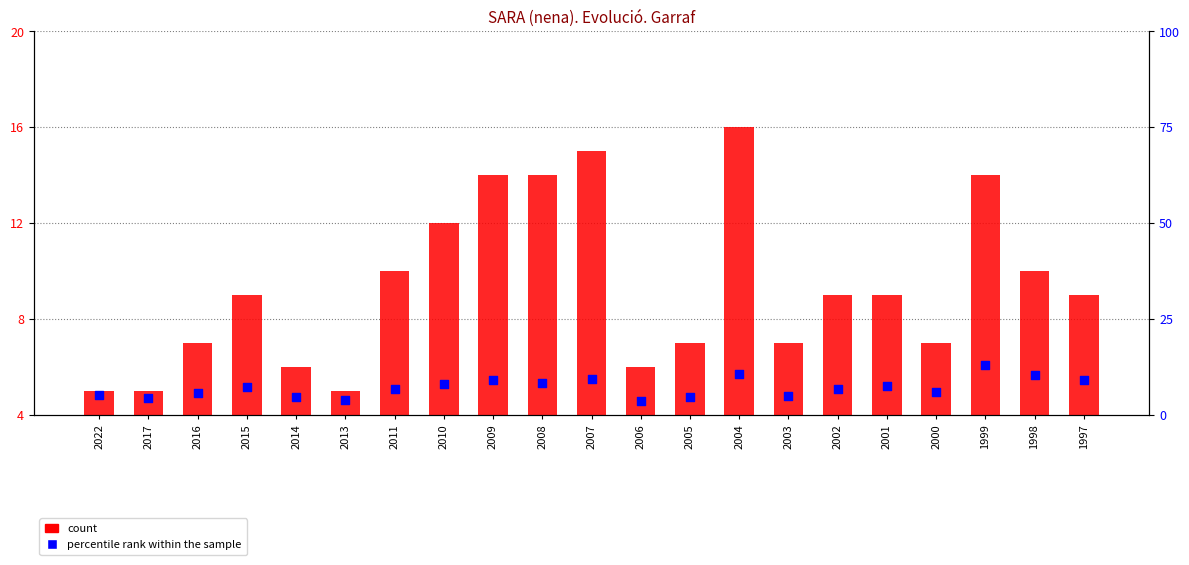

Which series has the largest total across all categories?

count